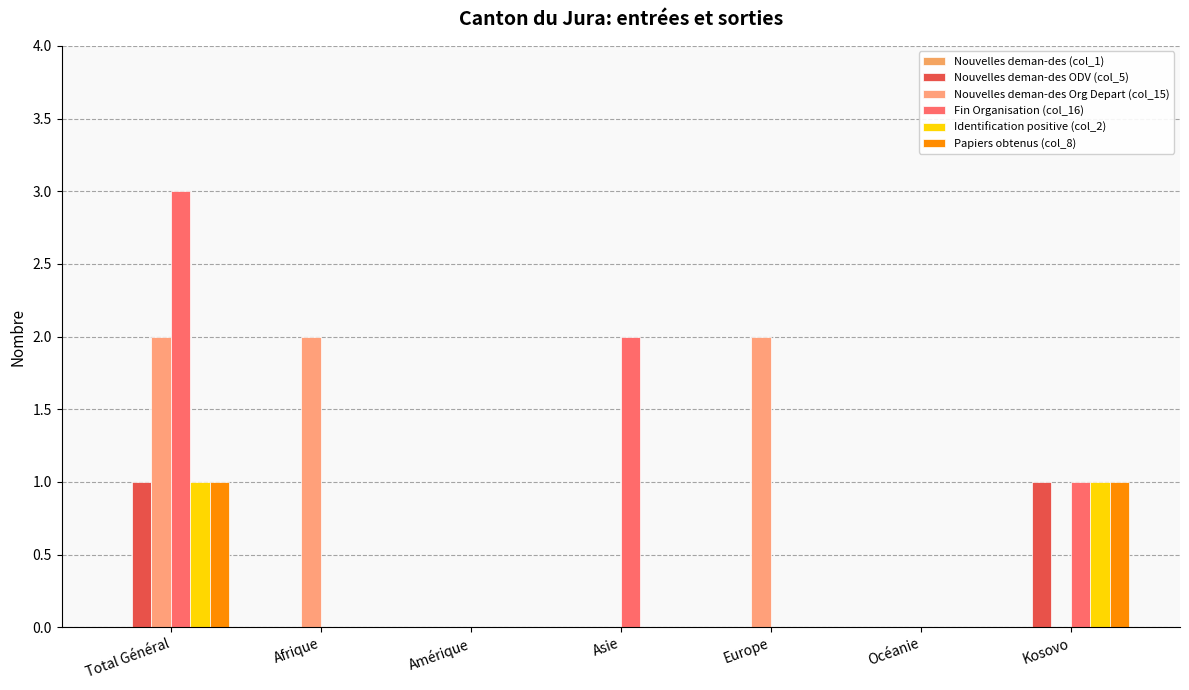

The value of Nouvelles deman-des ODV (col_5) at Afrique is 0. True or false?

True